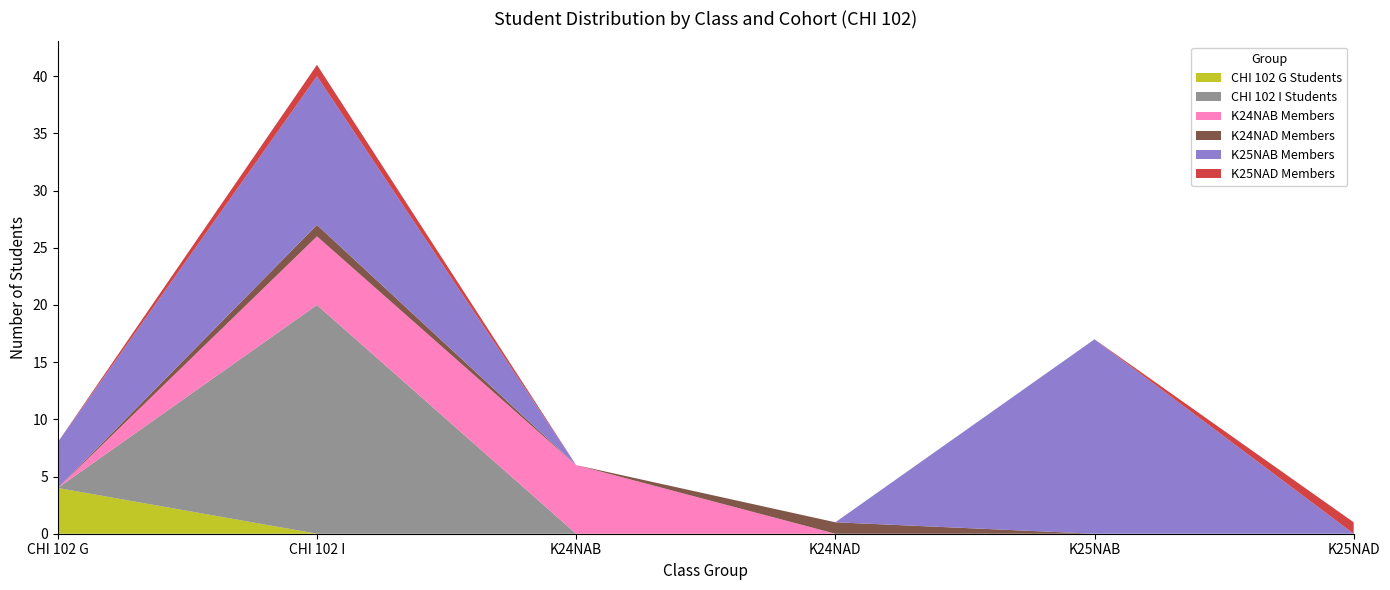

Reading right to left, extract all data points from this chart.

CHI 102 G Students: 0	0	0	0	0	4
CHI 102 I Students: 0	0	0	0	20	0
K24NAB Members: 0	0	0	6	6	0
K24NAD Members: 0	0	1	0	1	0
K25NAB Members: 0	17	0	0	13	4
K25NAD Members: 1	0	0	0	1	0